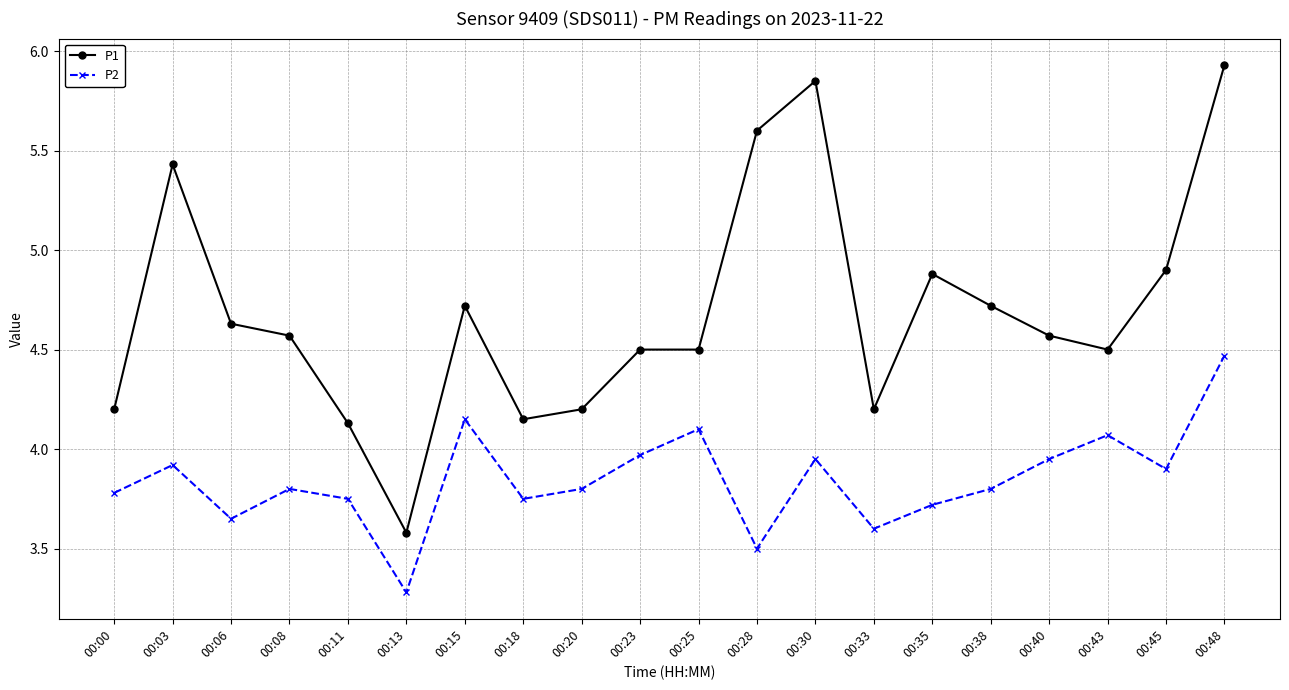

What are all the series names shown in the legend?

P1, P2